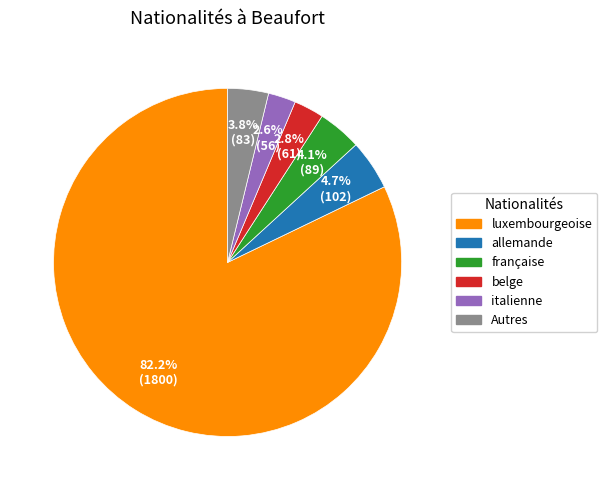

How many segments does this pie chart have?

6